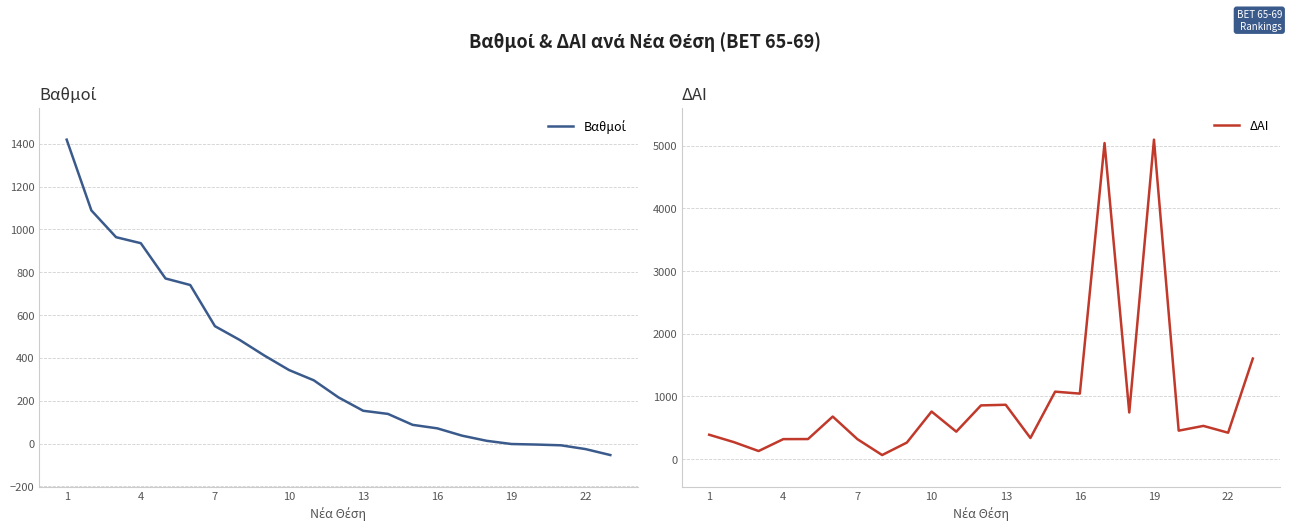

In ΔΑΙ, how many points are higher than both neighbors (excluding endpoints)?

7